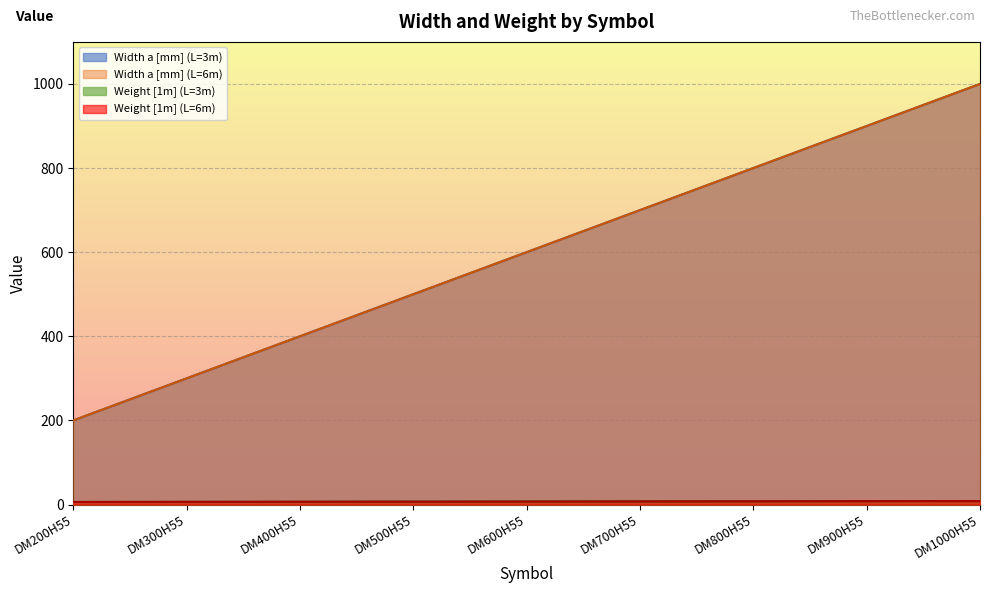

Which series has the largest range (max minus min)?

Width a [mm] (L=3m)